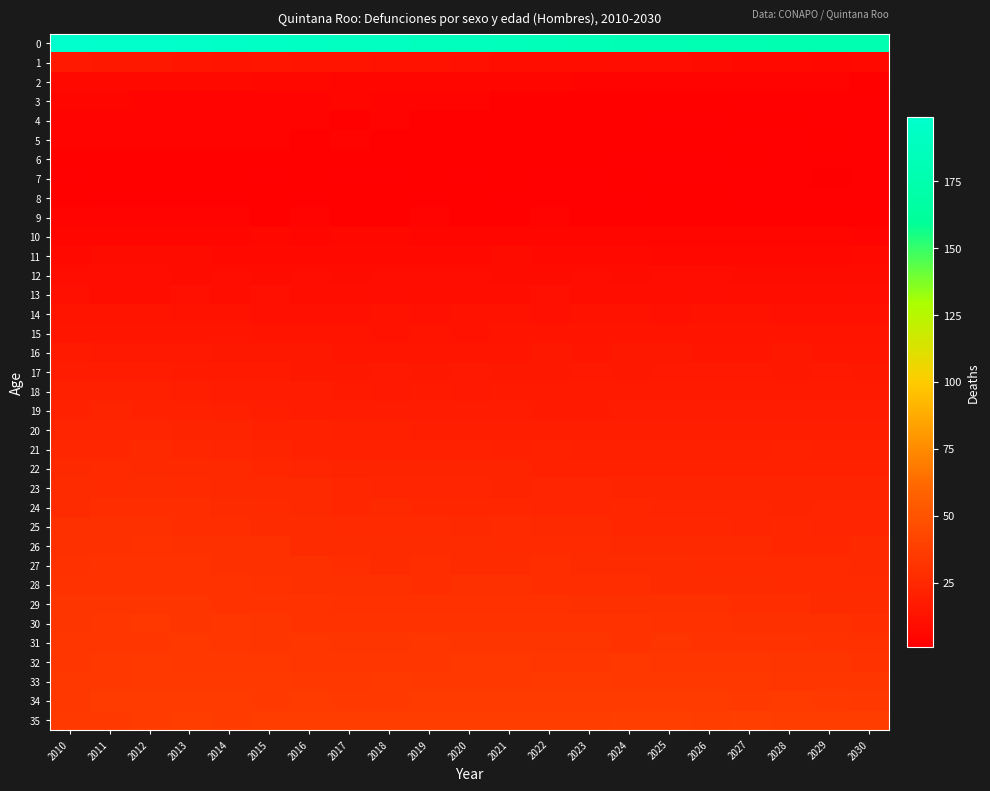

Between 2030 and 2028, which is larger?

2028